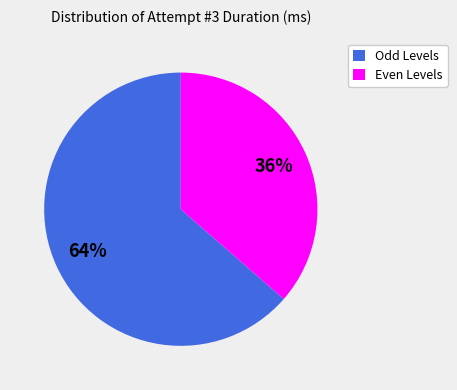

Combined, do Odd Levels and Even Levels account for over 50%?

Yes